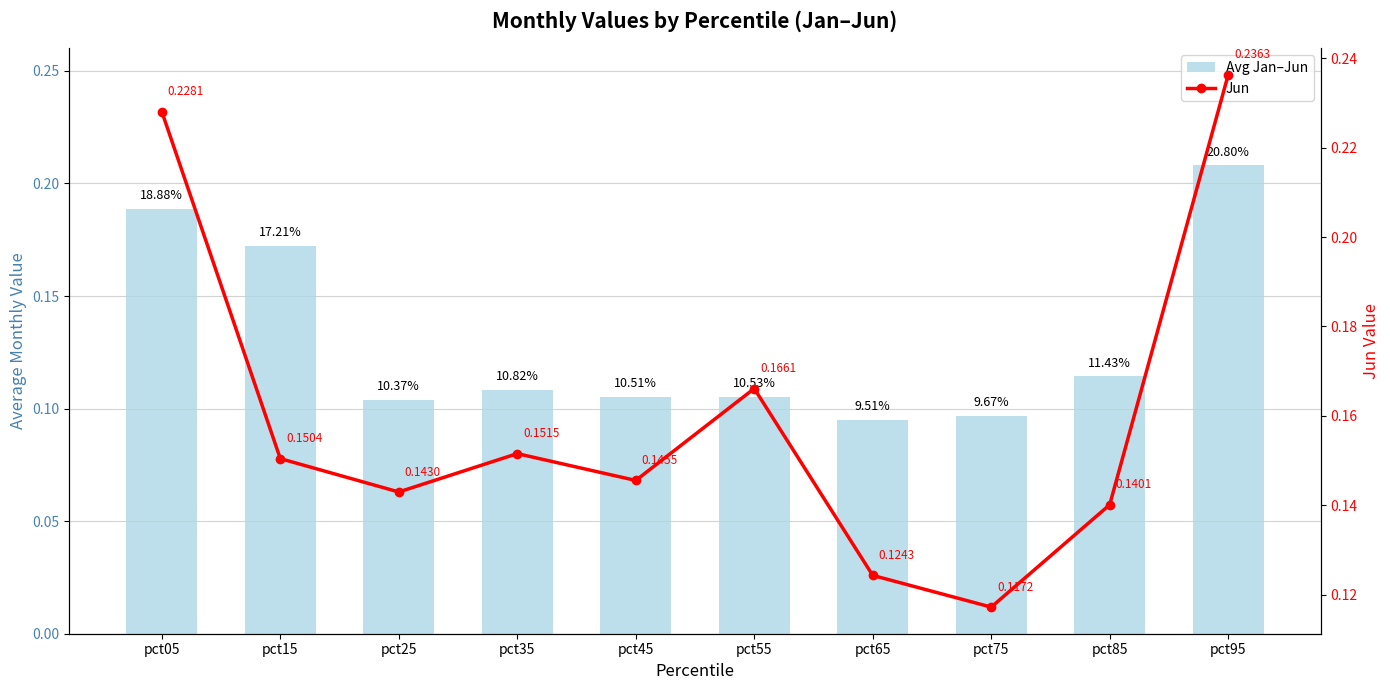

The value of Avg Jan–Jun at pct05 is 0.0. True or false?

False